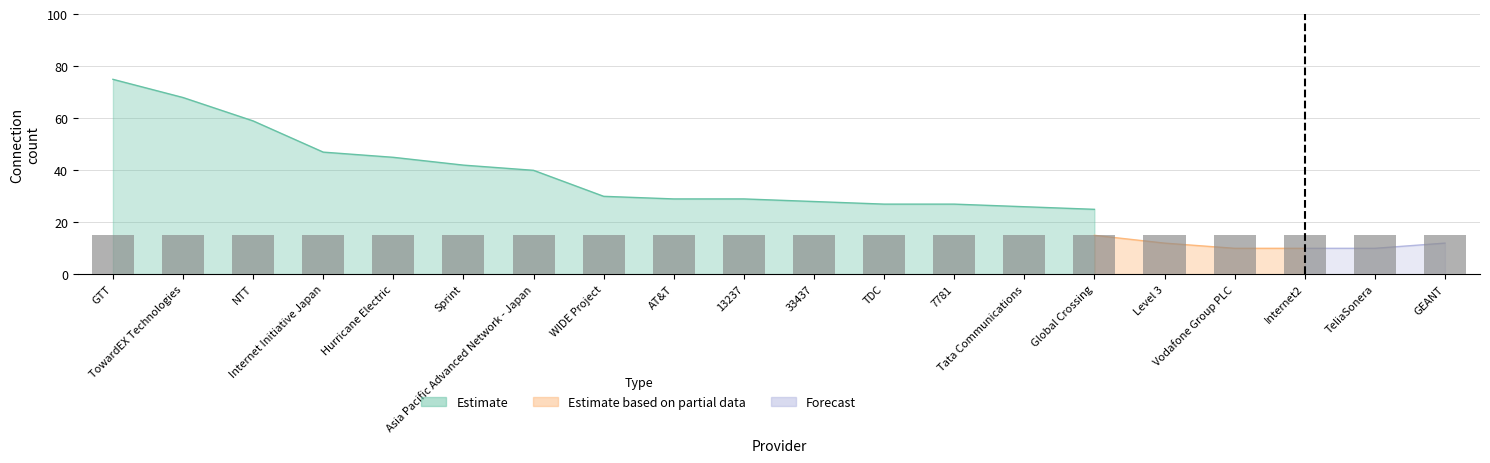

Are the bars grouped side by side (vs. stacked)?

Yes